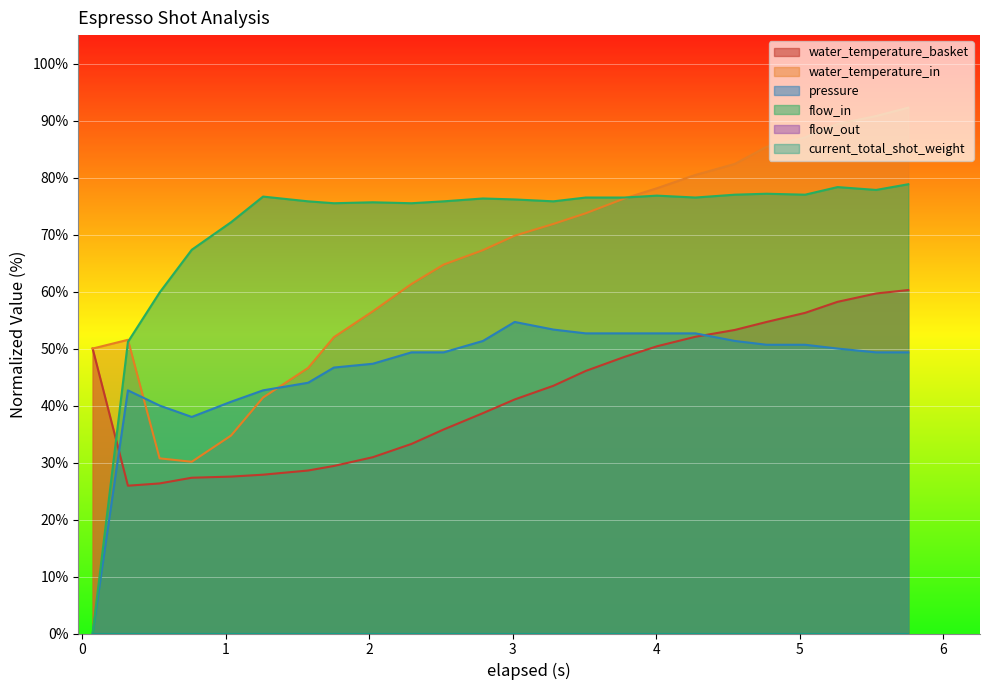

What is the sum of all pressure values?

1112.0